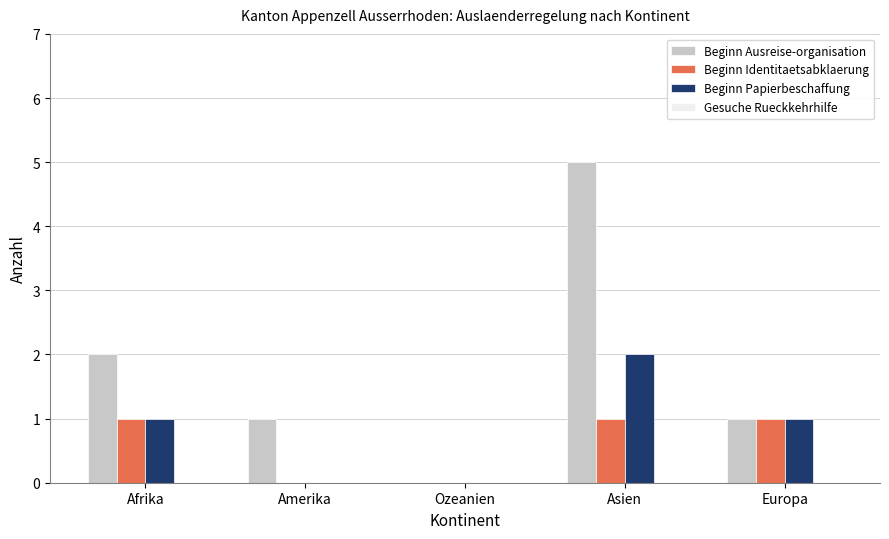

What is the greatest value displayed?

5